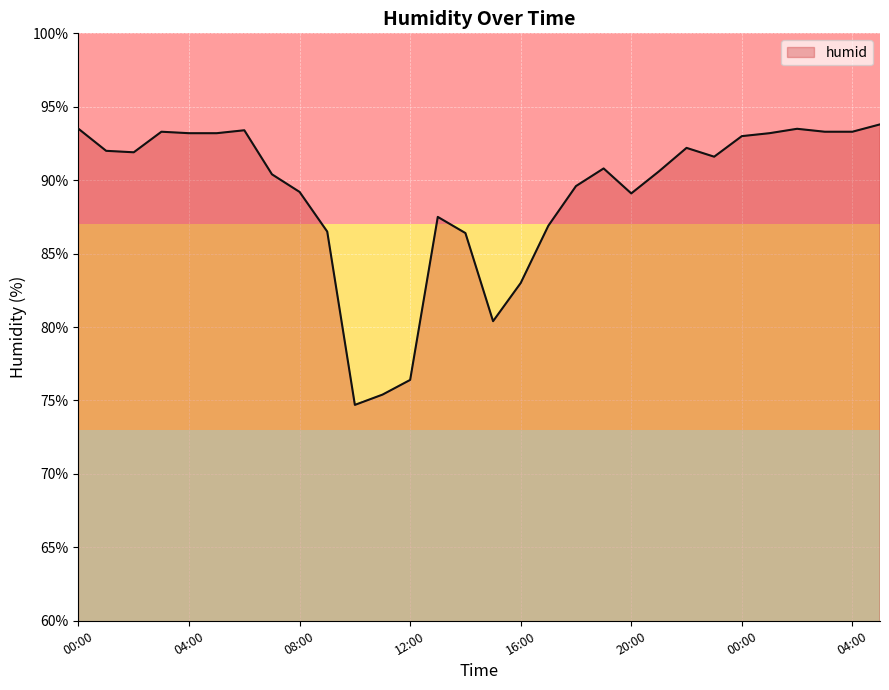

What is the difference between the maximum and minimum values?

19.1